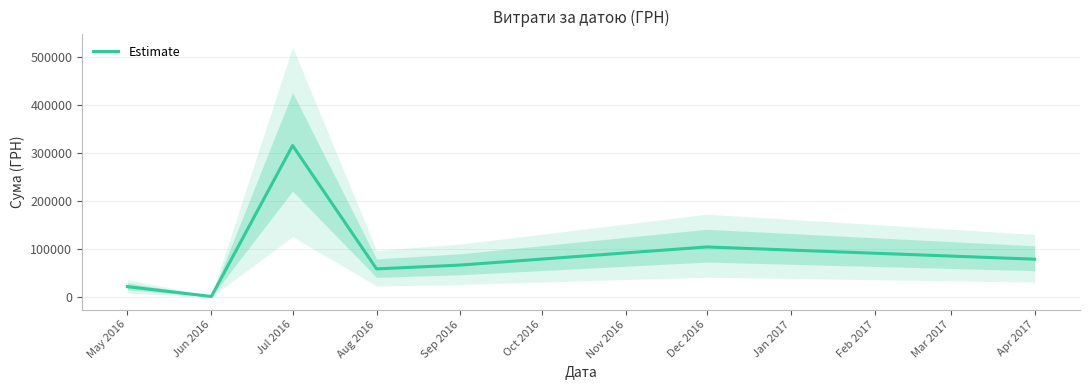

Does the chart have visible grid lines?

Yes